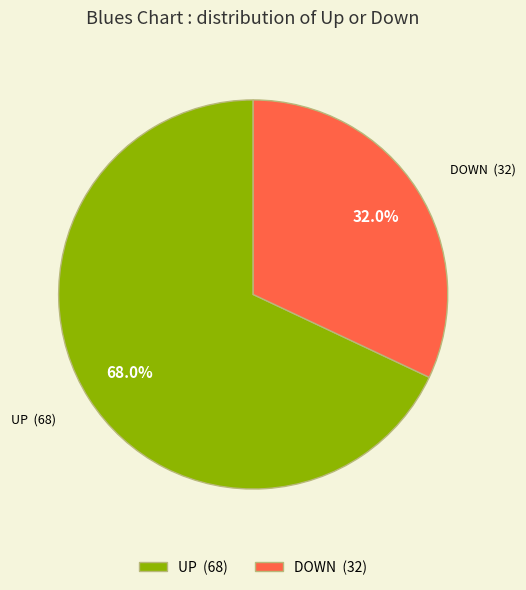

Is there a majority slice in this chart?

Yes